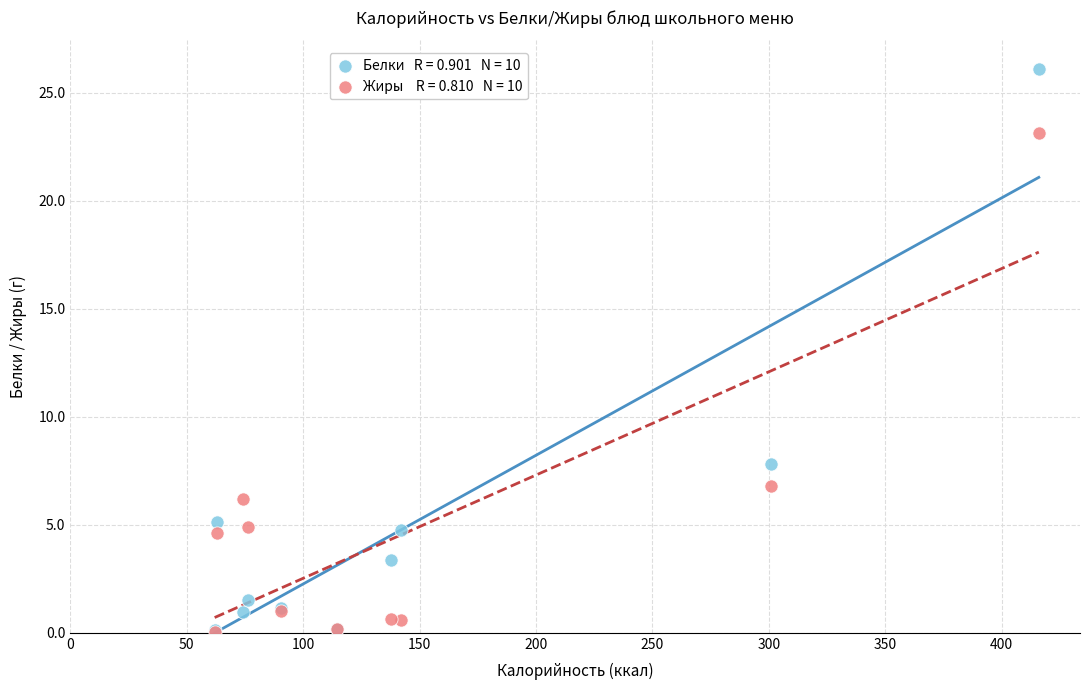

Across all series, what Y value is closest to 13?

7.8